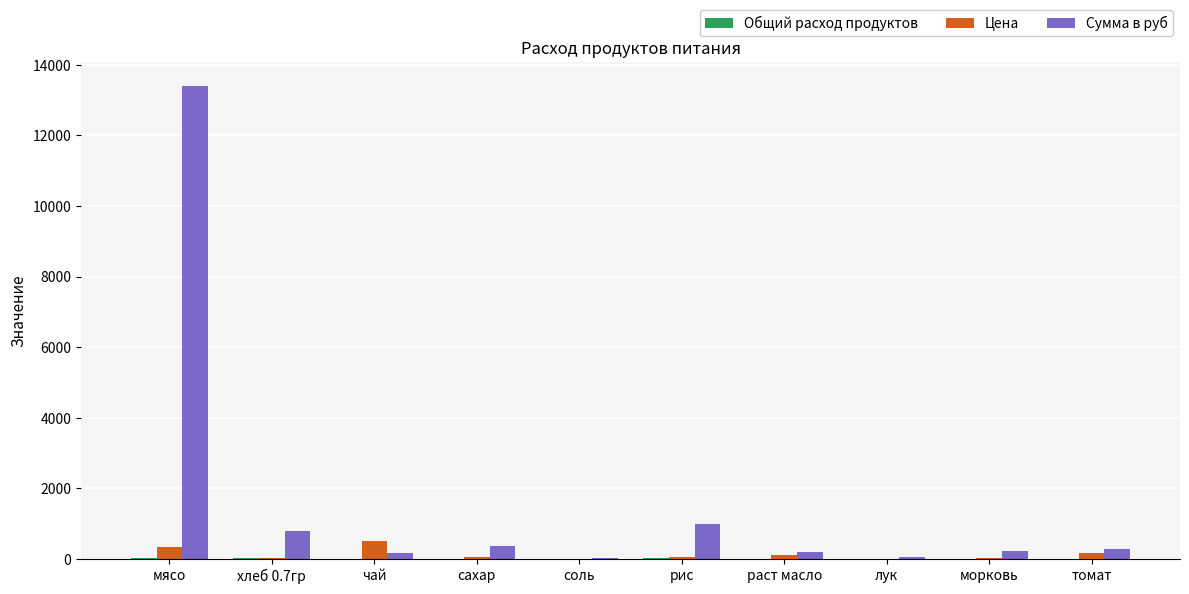

Between мясо and лук, which series saw the biggest shift?

Сумма в руб